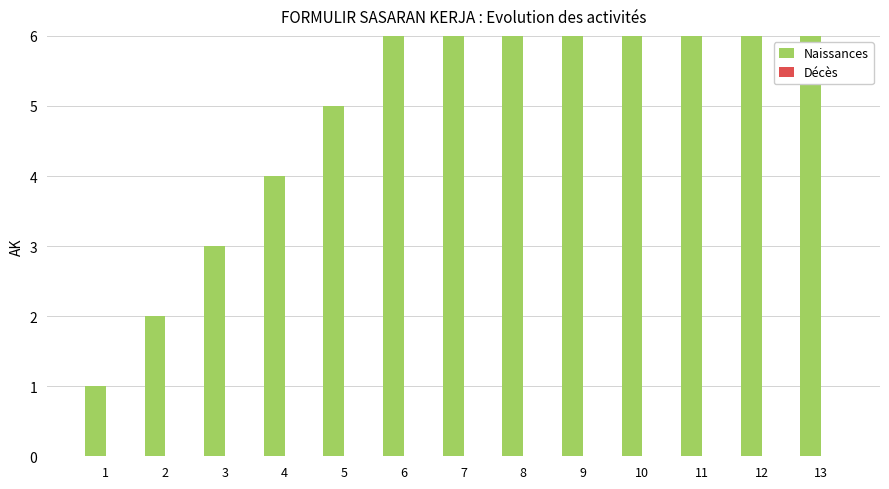

How many bars are there in total?

26